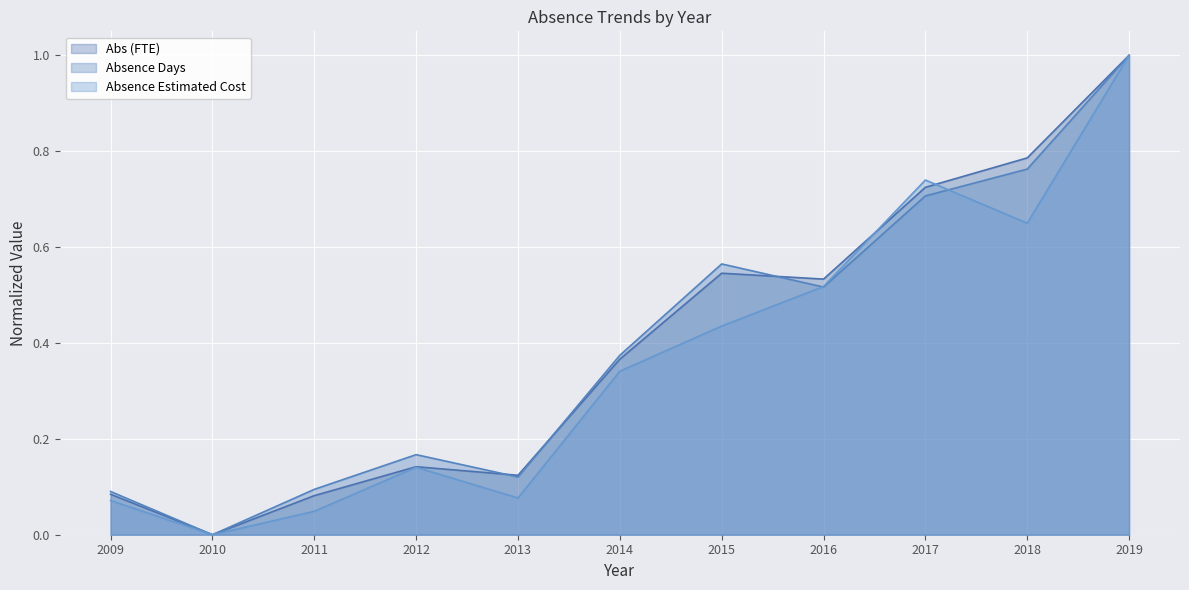

What is the difference between the Absence Estimated Cost values at 2014 and 2010?

0.3